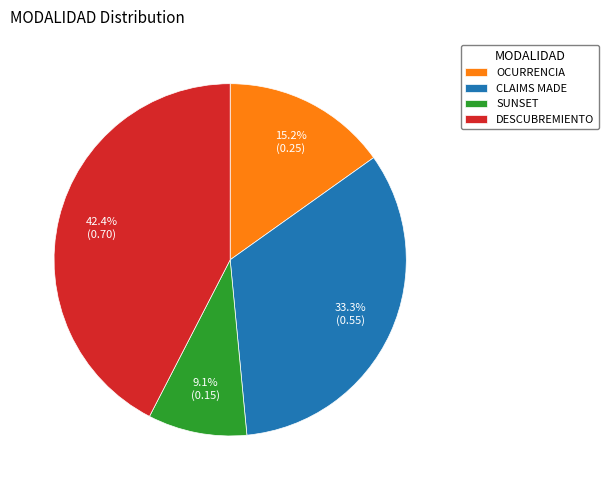

Is OCURRENCIA the majority of the pie?

No